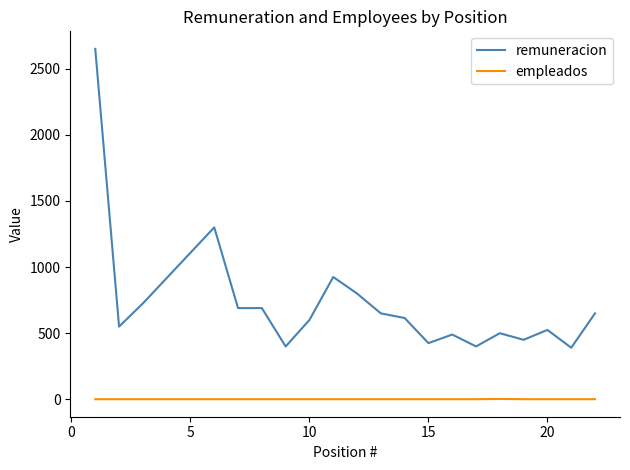

What is the maximum value shown in the chart?

2650